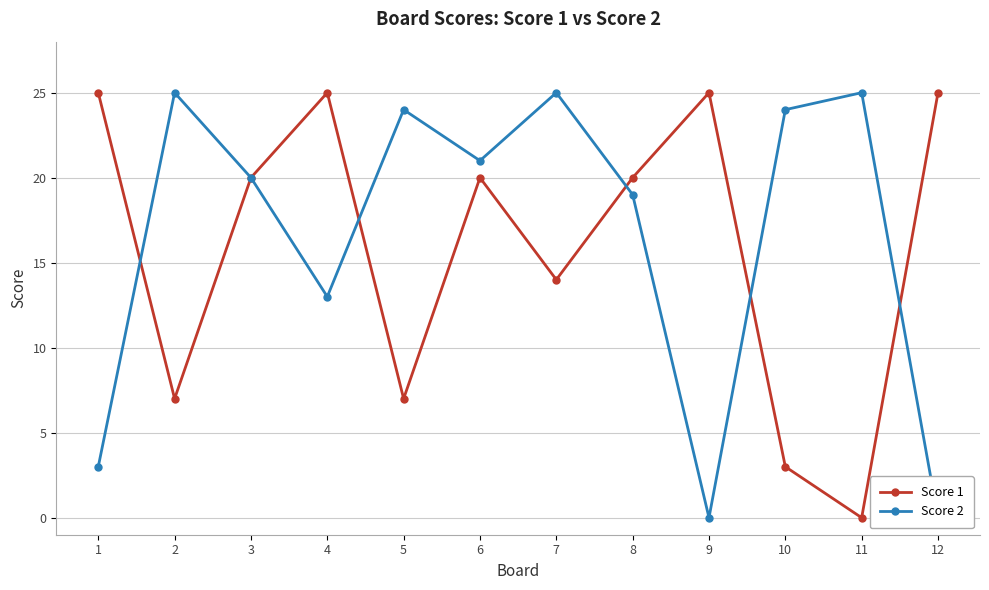

The value of Score 1 at 6 is 11. True or false?

False